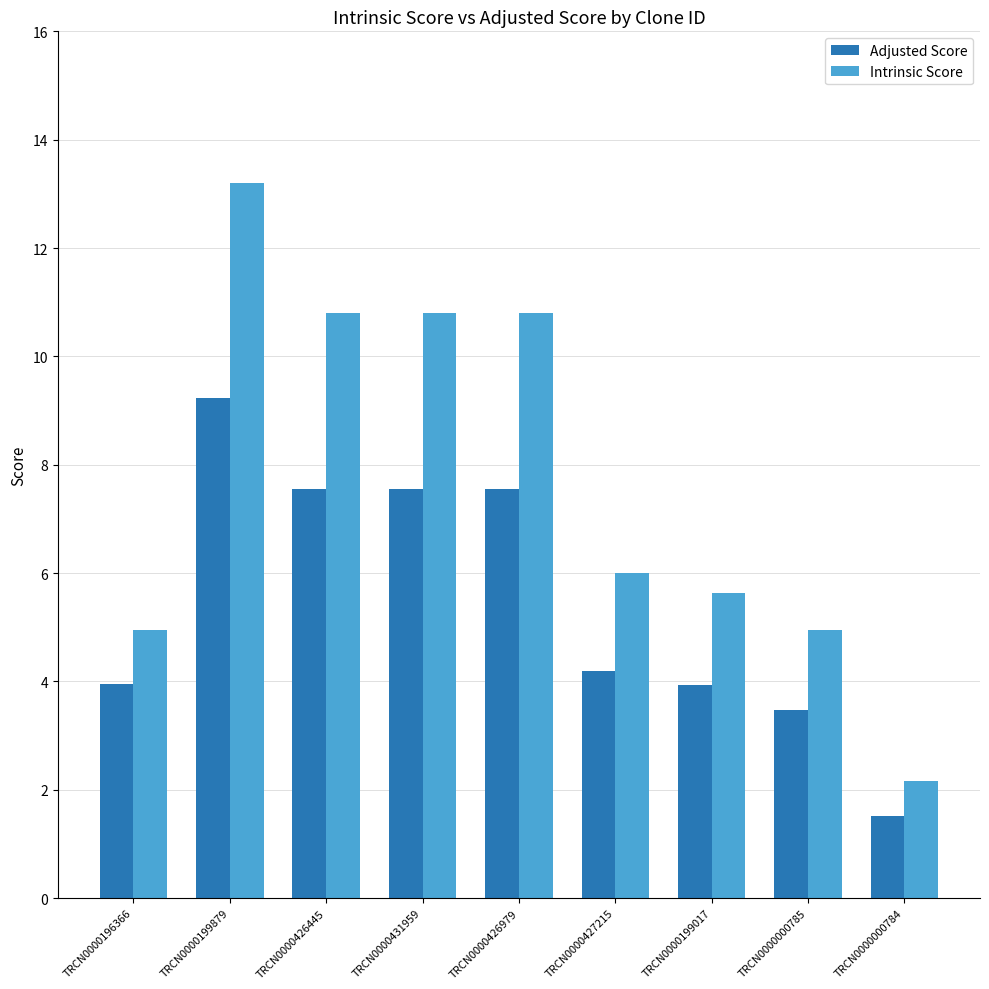

Rank the series by their average value, from lowest to highest.

Adjusted Score, Intrinsic Score